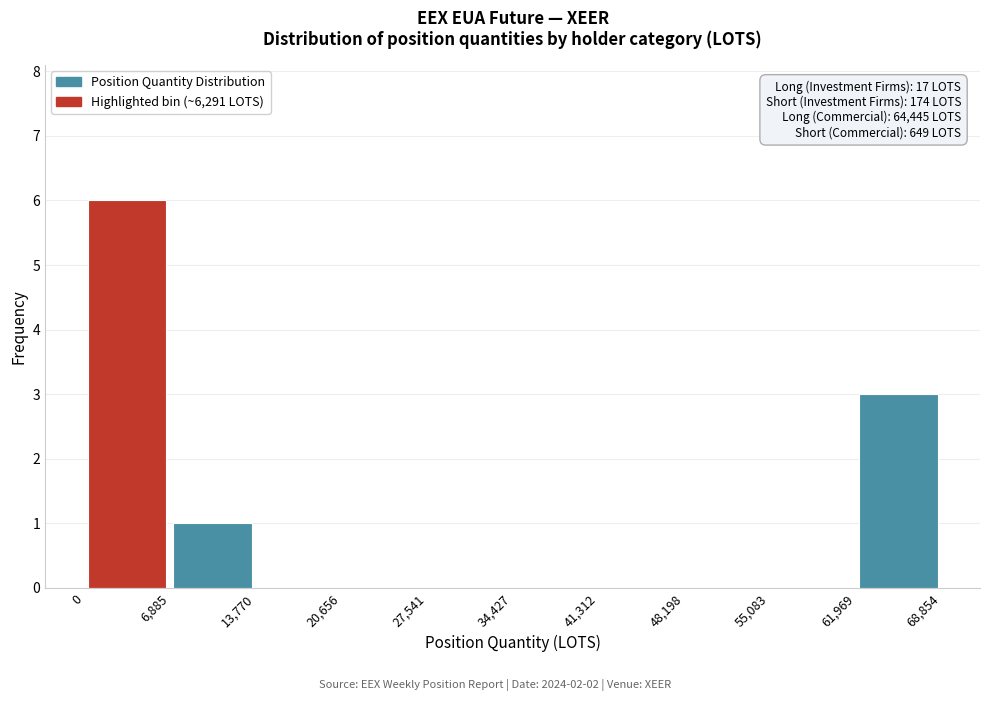

Which range on the x-axis has the tallest bar?

0 to 6,885